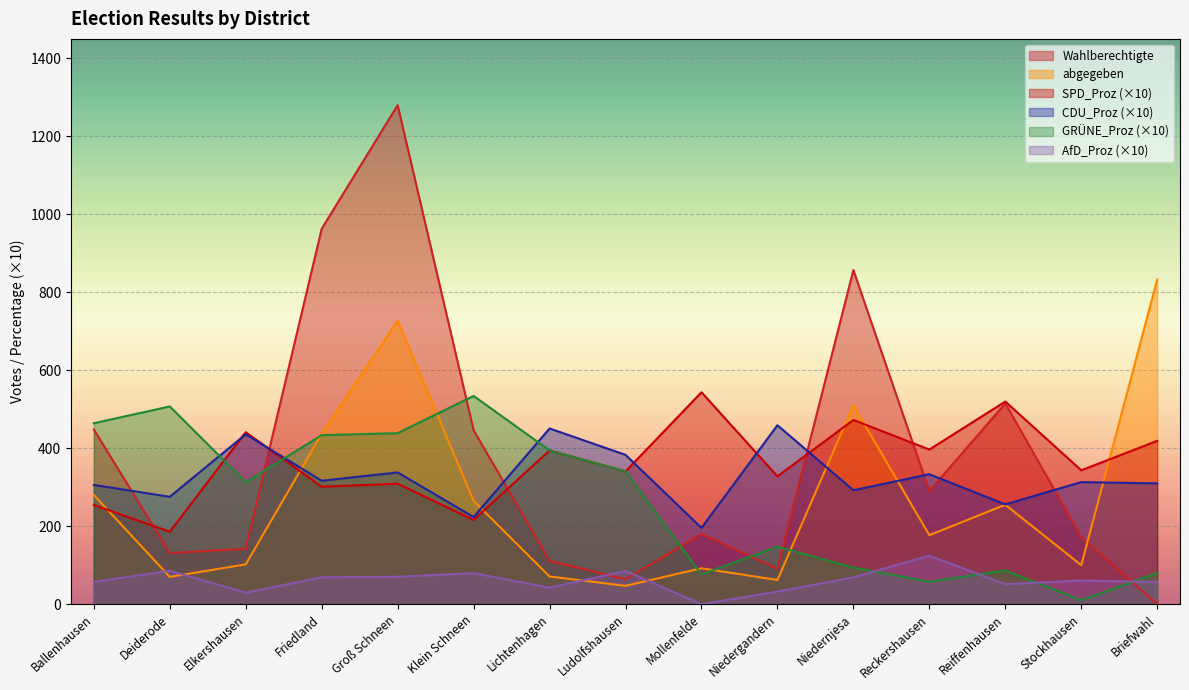

The AfD_Proz series shows 75.7 at Lichtenhagen. True or false?

False